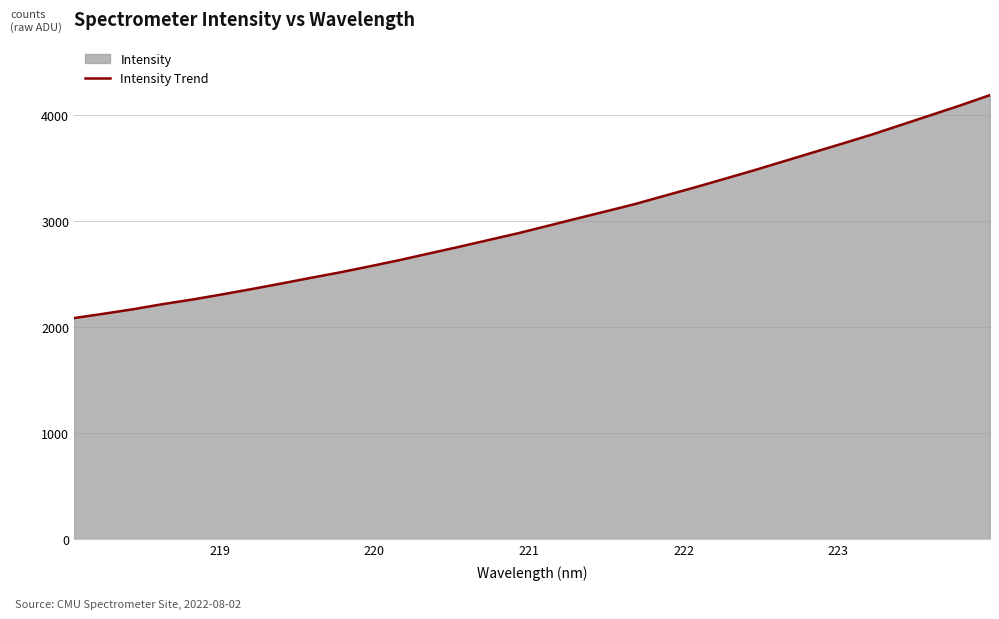

What is the maximum value shown in the chart?

4189.9